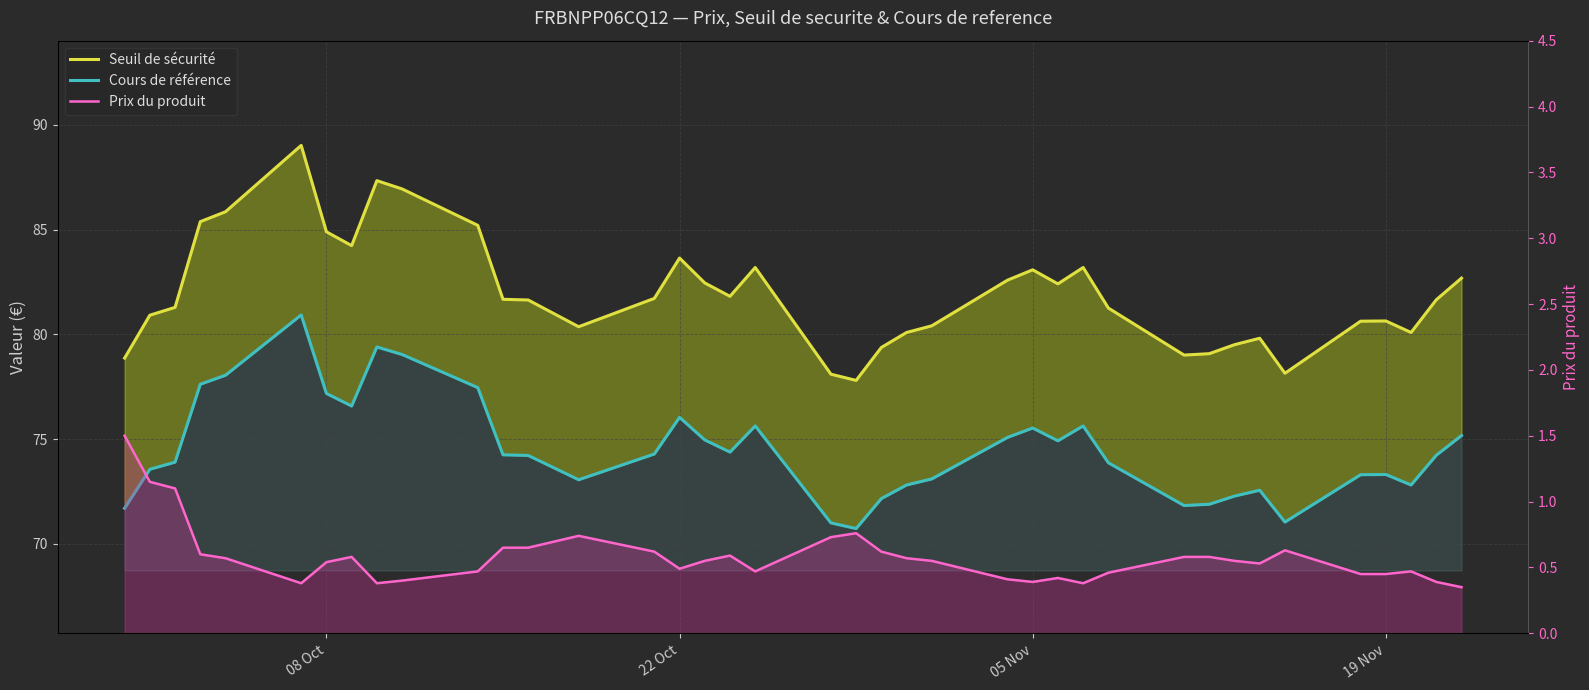

True or false: Prix du produit and Cours de référence cross at least once.

False